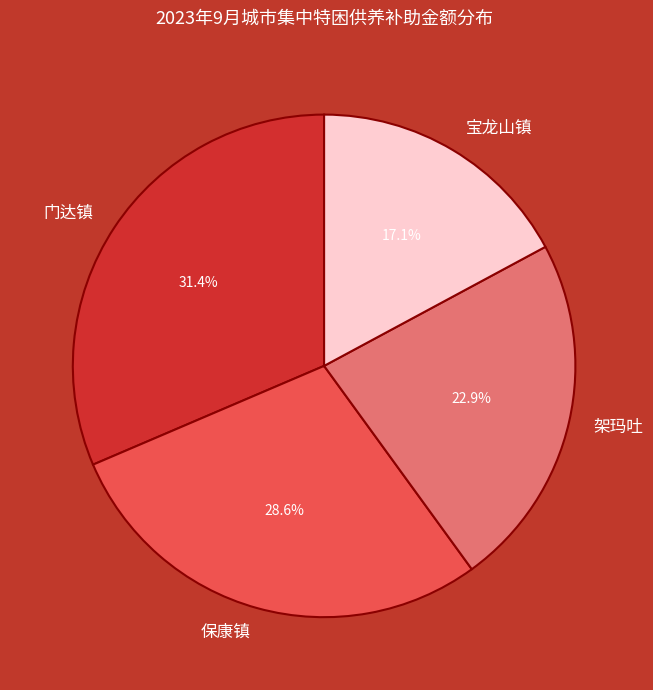

What is the ratio of the value at 保康镇 to the value at 宝龙山镇?

1.7